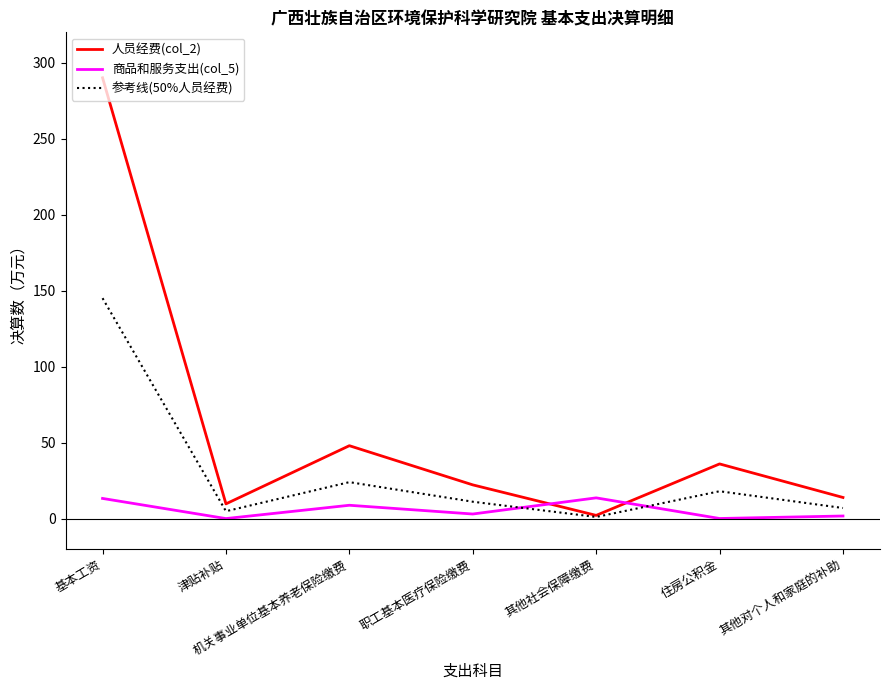

At which label does 参考线(50%人员经费) first exceed 11?

基本工资